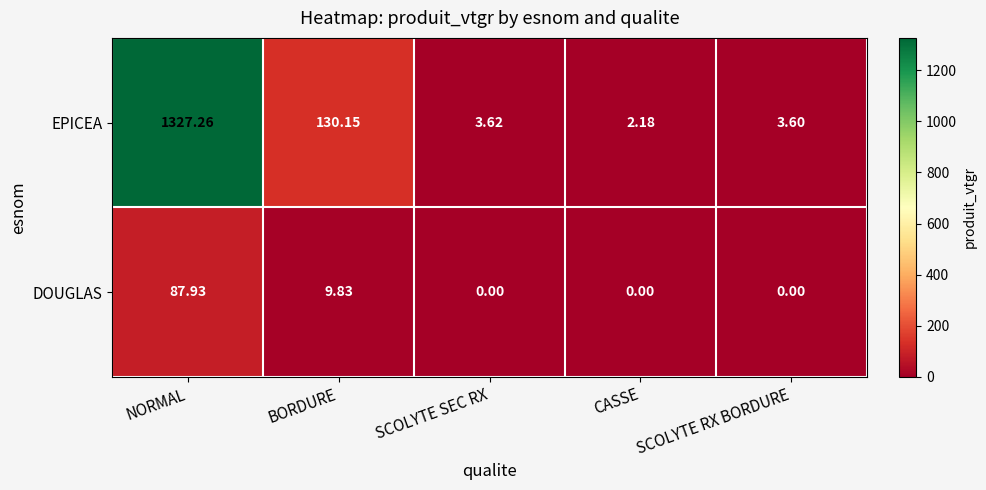

At which category is the sum across all series the highest?

NORMAL